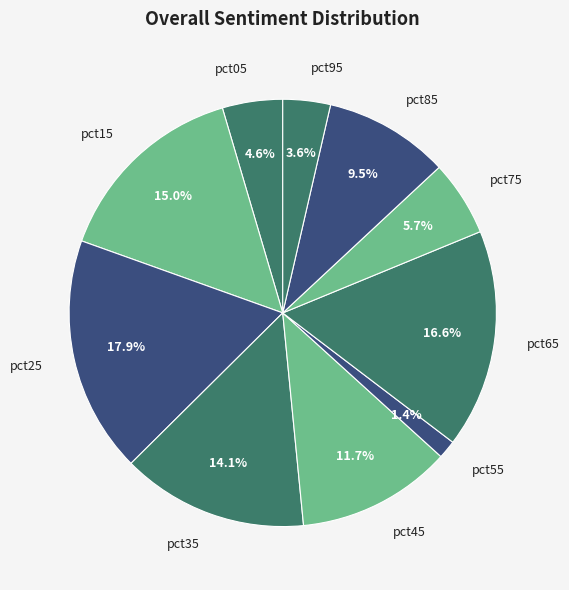

Rank the categories by value from lowest to highest.

pct55, pct95, pct05, pct75, pct85, pct45, pct35, pct15, pct65, pct25